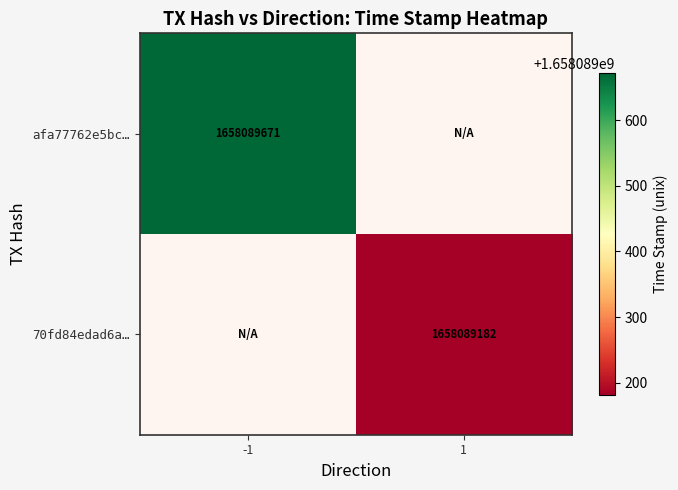

Rank the categories by 70fd84edad6a… value from highest to lowest.

1, -1